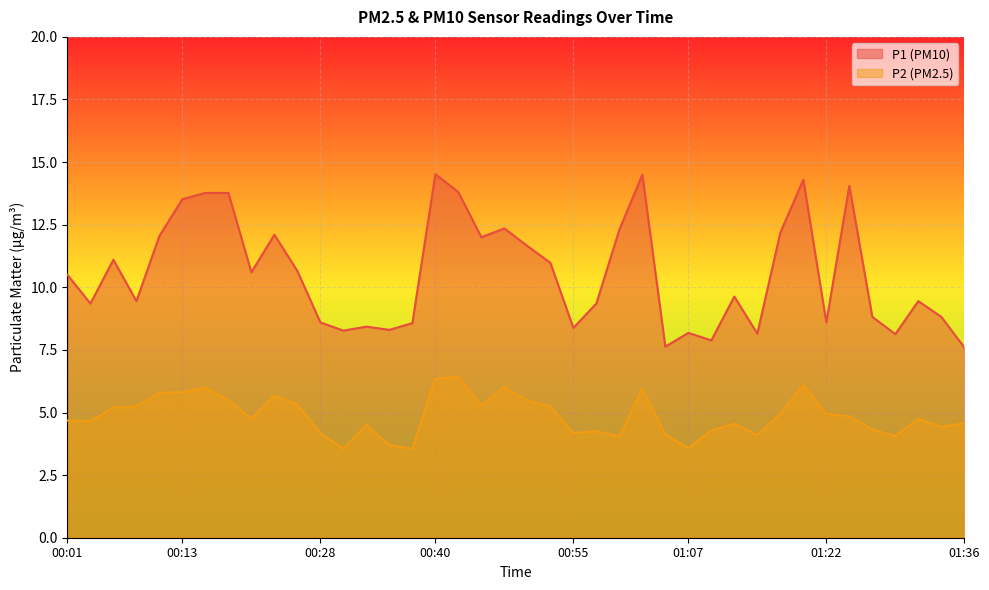

Which series has the widest spread of values?

P1 (PM10)